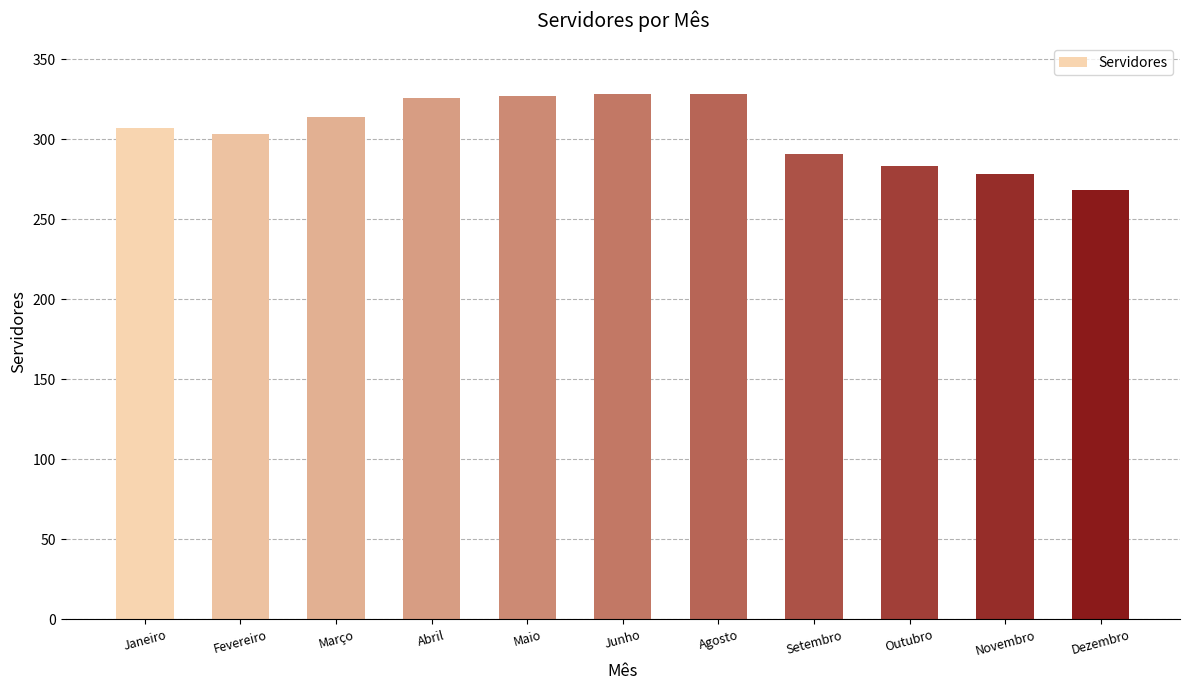

What is the ratio of the value at Agosto to the value at Fevereiro?

1.1